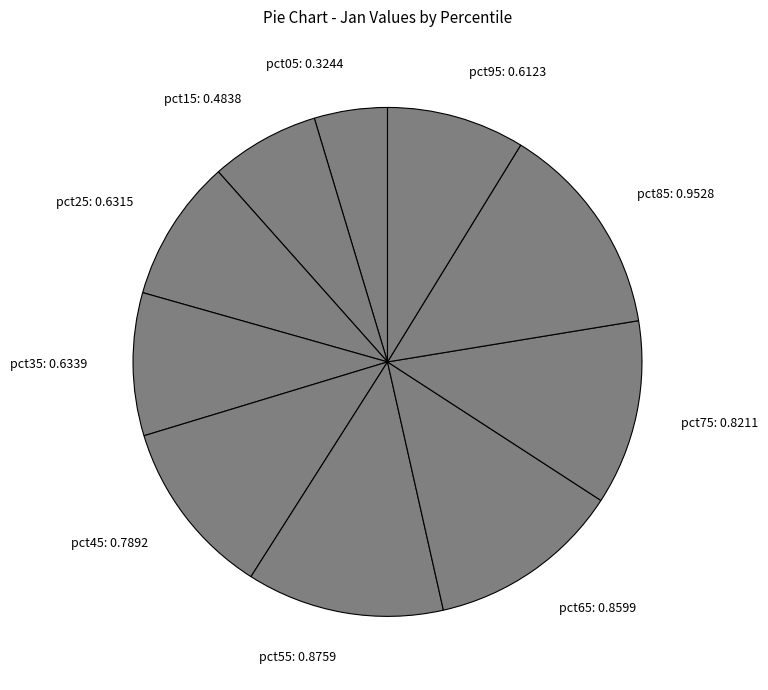

Between pct35: 0.6339 and pct75: 0.8211, which is larger?

pct75: 0.8211